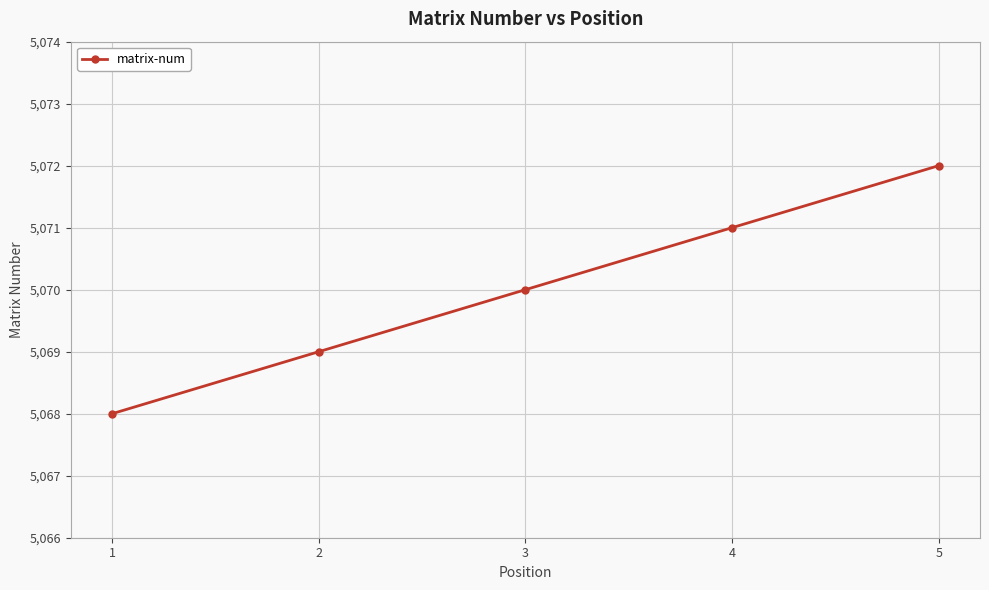

Rank the categories by value from lowest to highest.

1, 2, 3, 4, 5